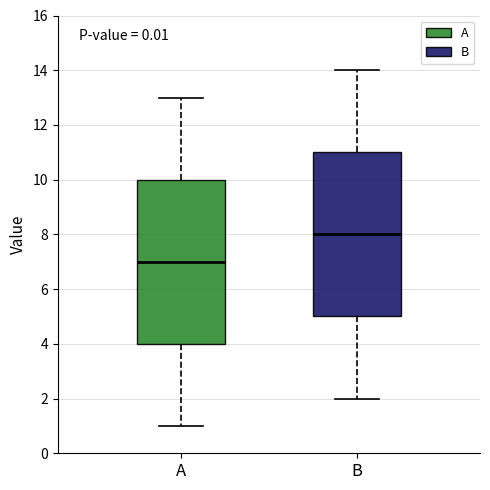

Where does the upper whisker of the box for A end on the y-axis? The values are not printed on the chart, so give them approximately, as read against the axis.

13